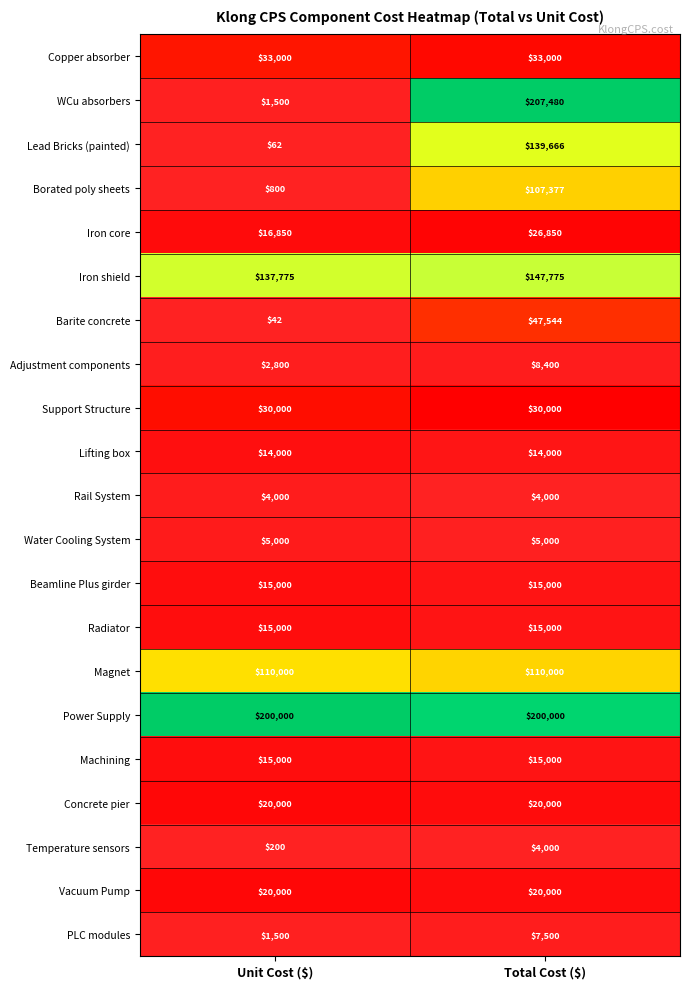

What is the difference between the highest and lowest values at Total Cost ($)?

203480